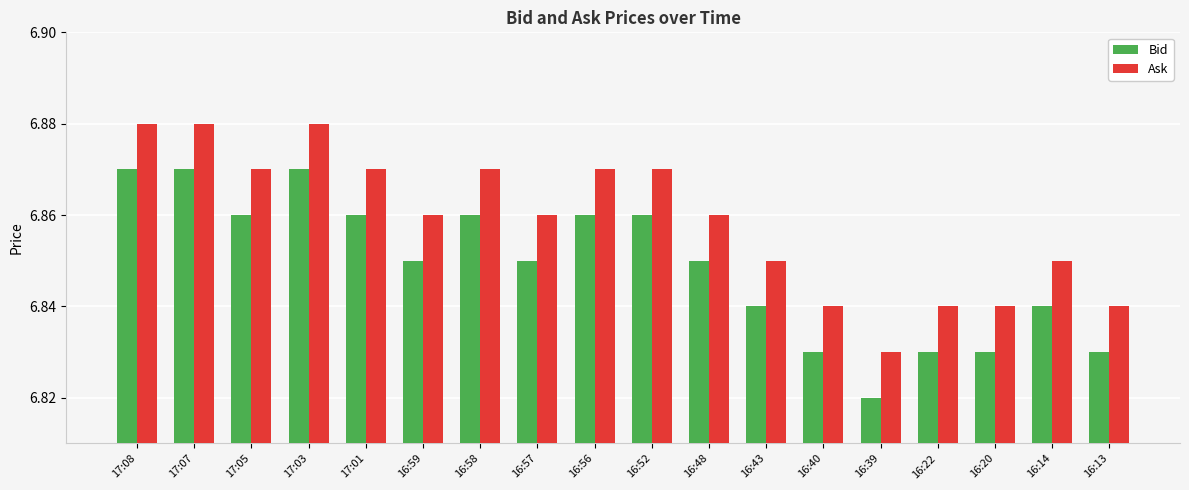

What is the sum of all Bid values?

123.3